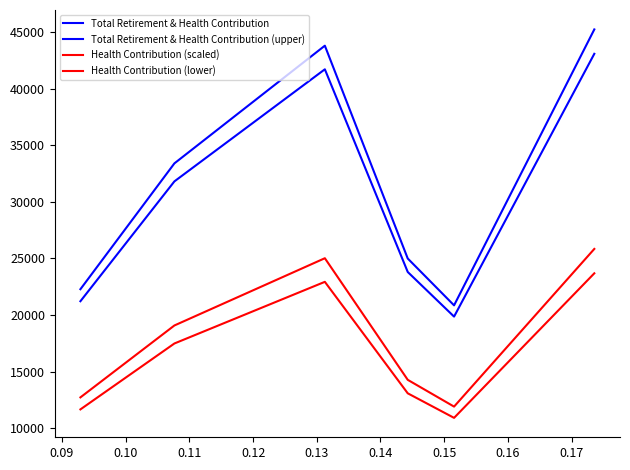

What is the value of the Total Retirement & Health Contribution (upper) point at the 6th from the left?

45216.2